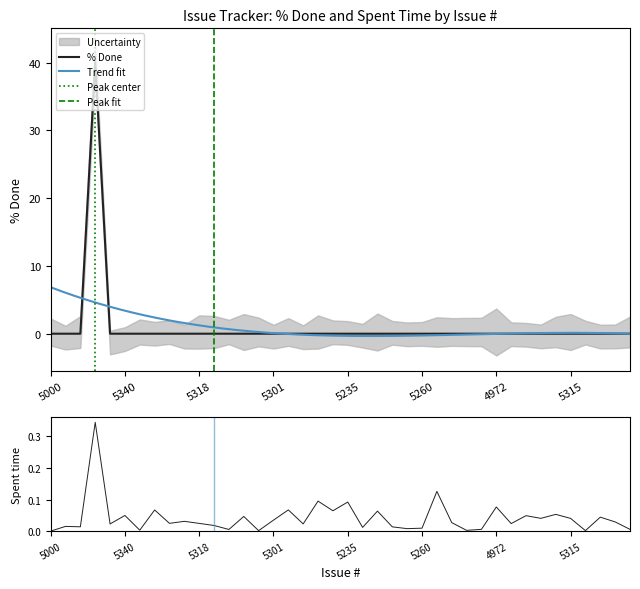

Where is the first local maximum?

5327